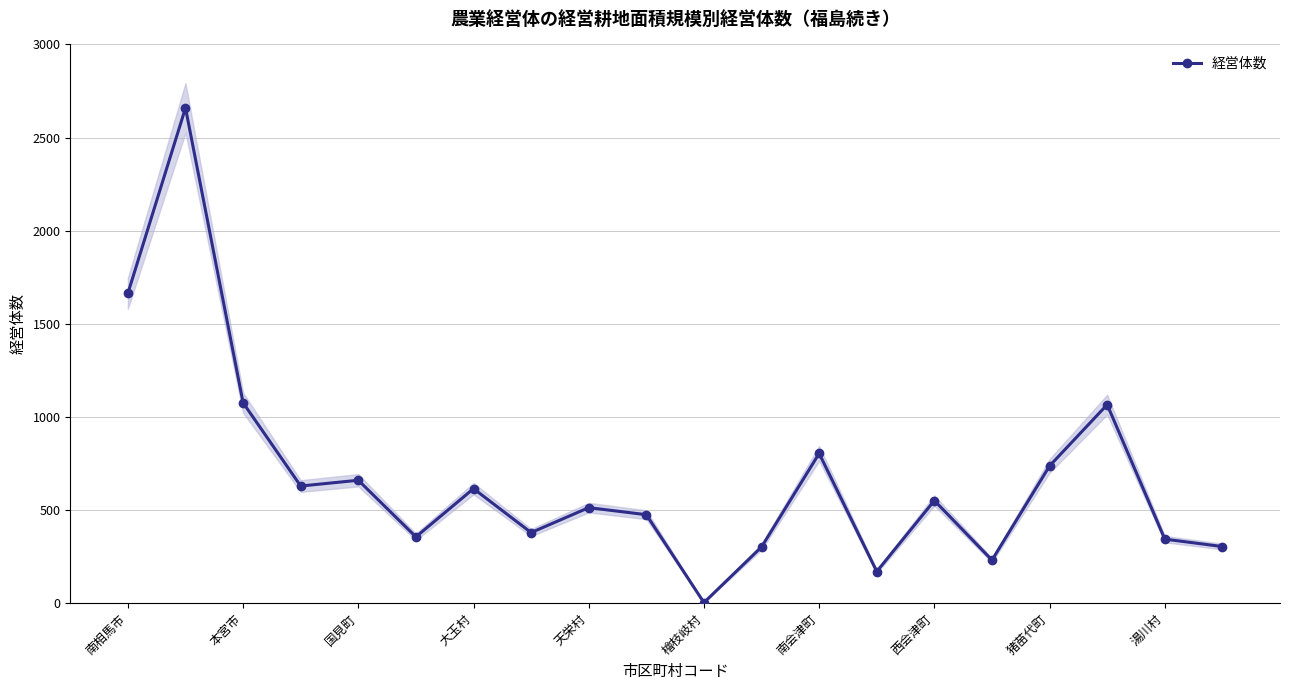

Is it true that 経営体数 equals 235 at 猪苗代町?

False